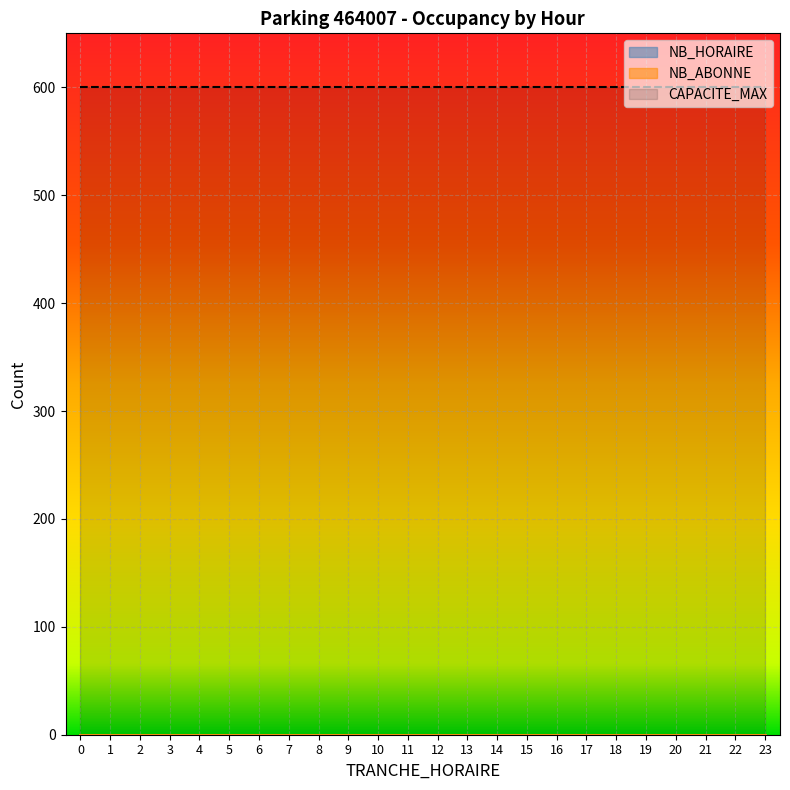

True or false: NB_HORAIRE and CAPACITE_MAX intersect in this chart.

False